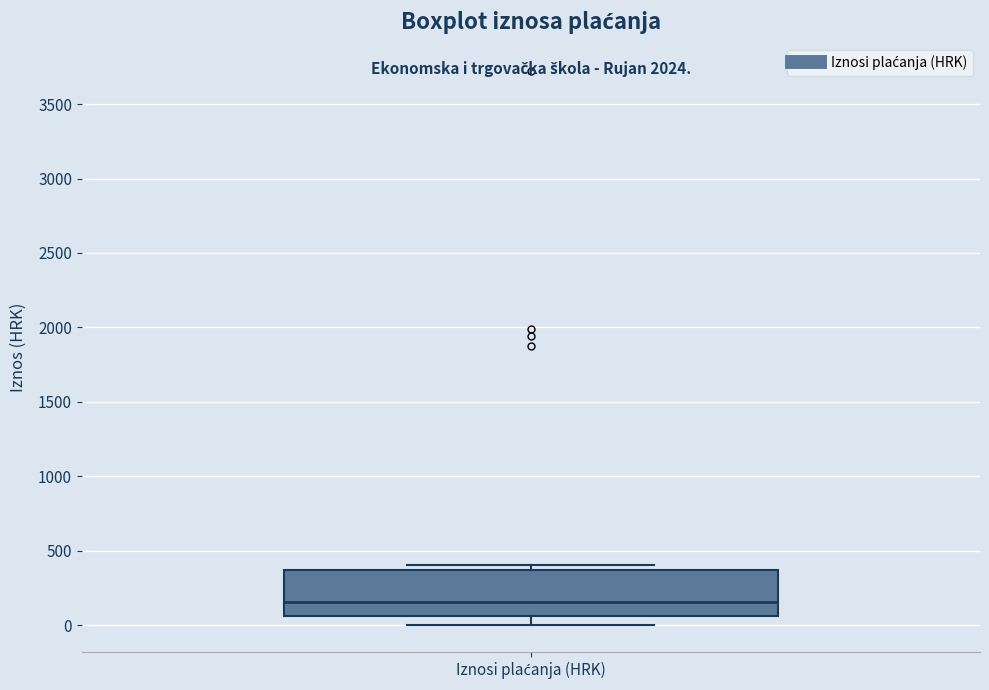

Transcribe this box plot: give where the median line is, the range the box spans, and where the two whiskers end, as read against the y-axis. The values are not printed on the chart, so give them approximately, as read against the axis.

median 150, box 50 to 350, whiskers 0 to 400